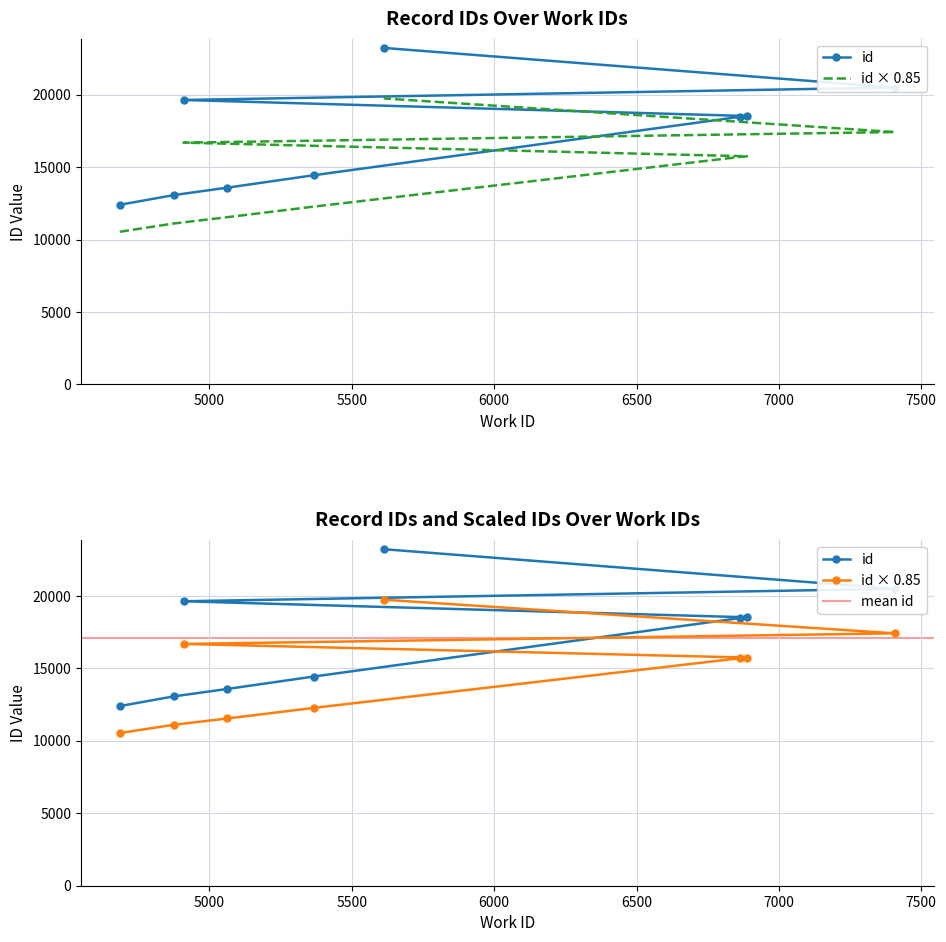

The value at 4909 is 29006. True or false?

False